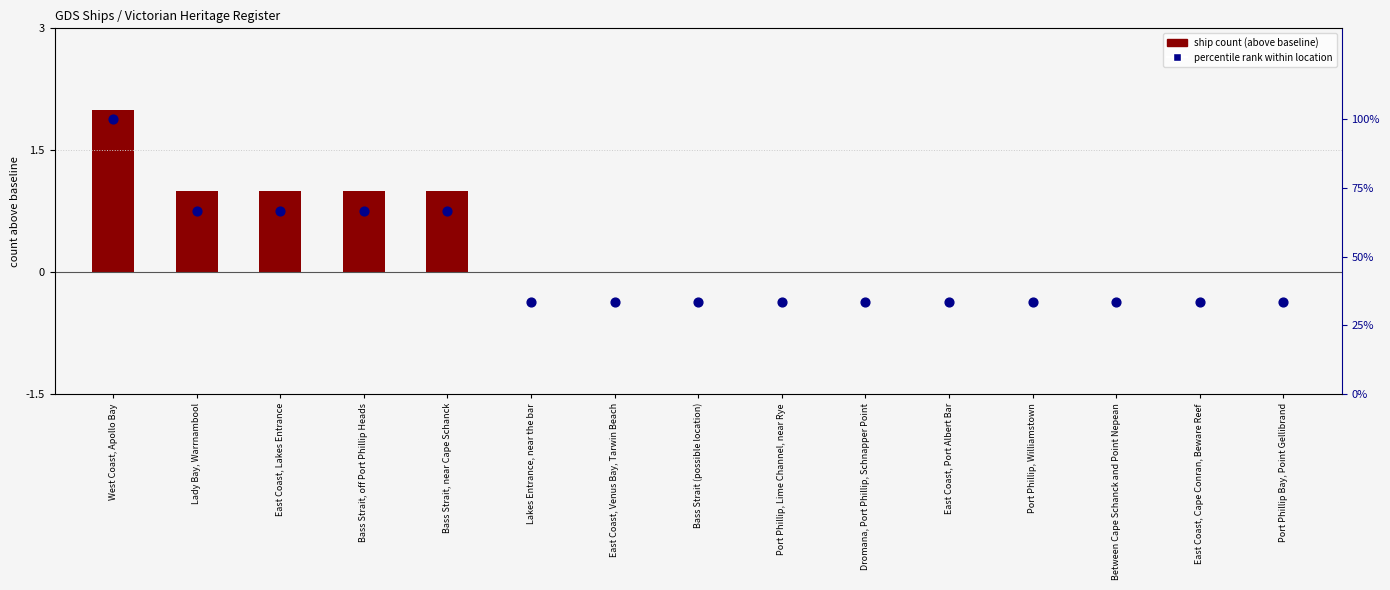

At which category is the sum across all series the highest?

West Coast, Apollo Bay